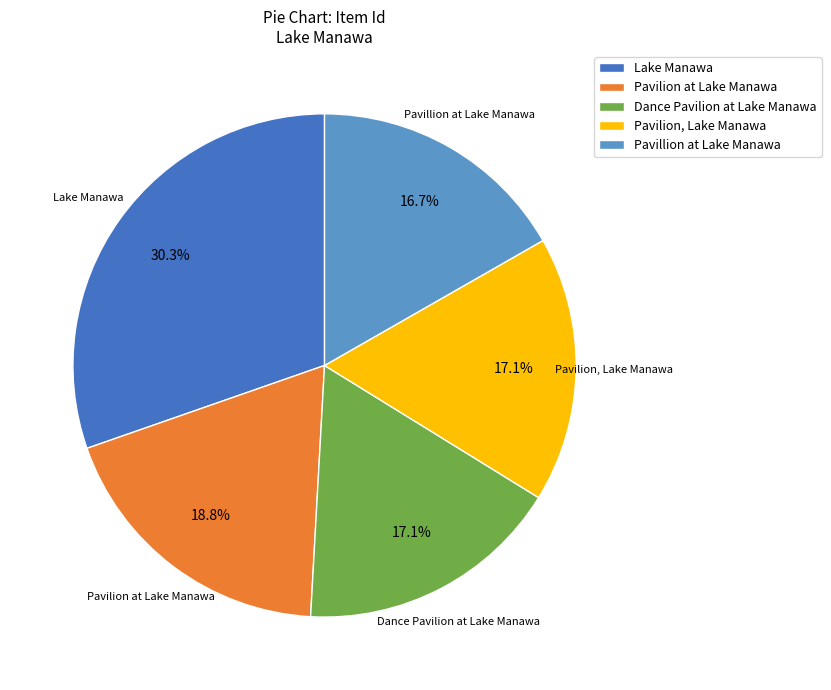

To the nearest percent, what percentage of the pie is Pavilion at Lake Manawa?

19%